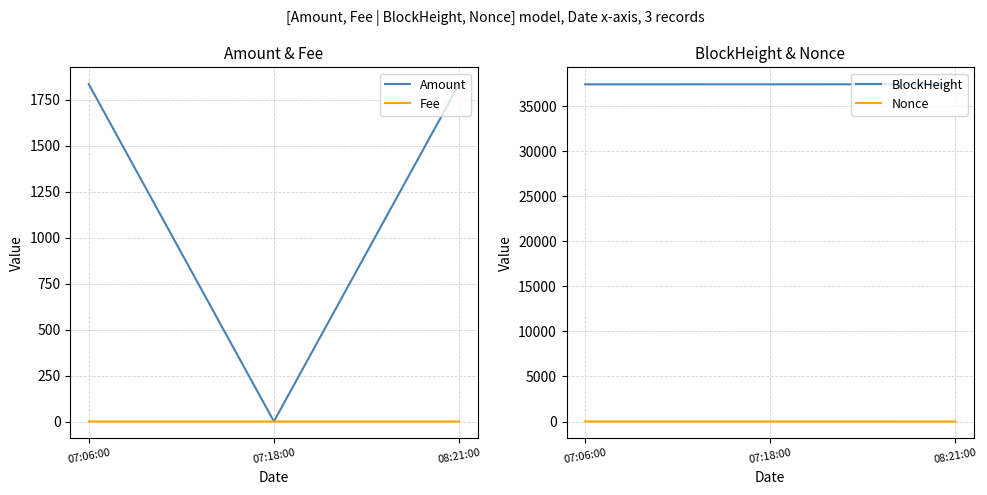

At which category does the chart reach its minimum across all series?

08:21:00